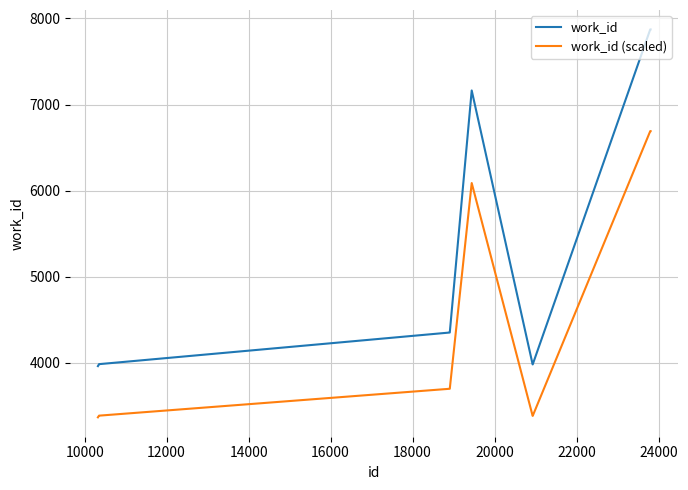

How many categories are shown in the chart?

10